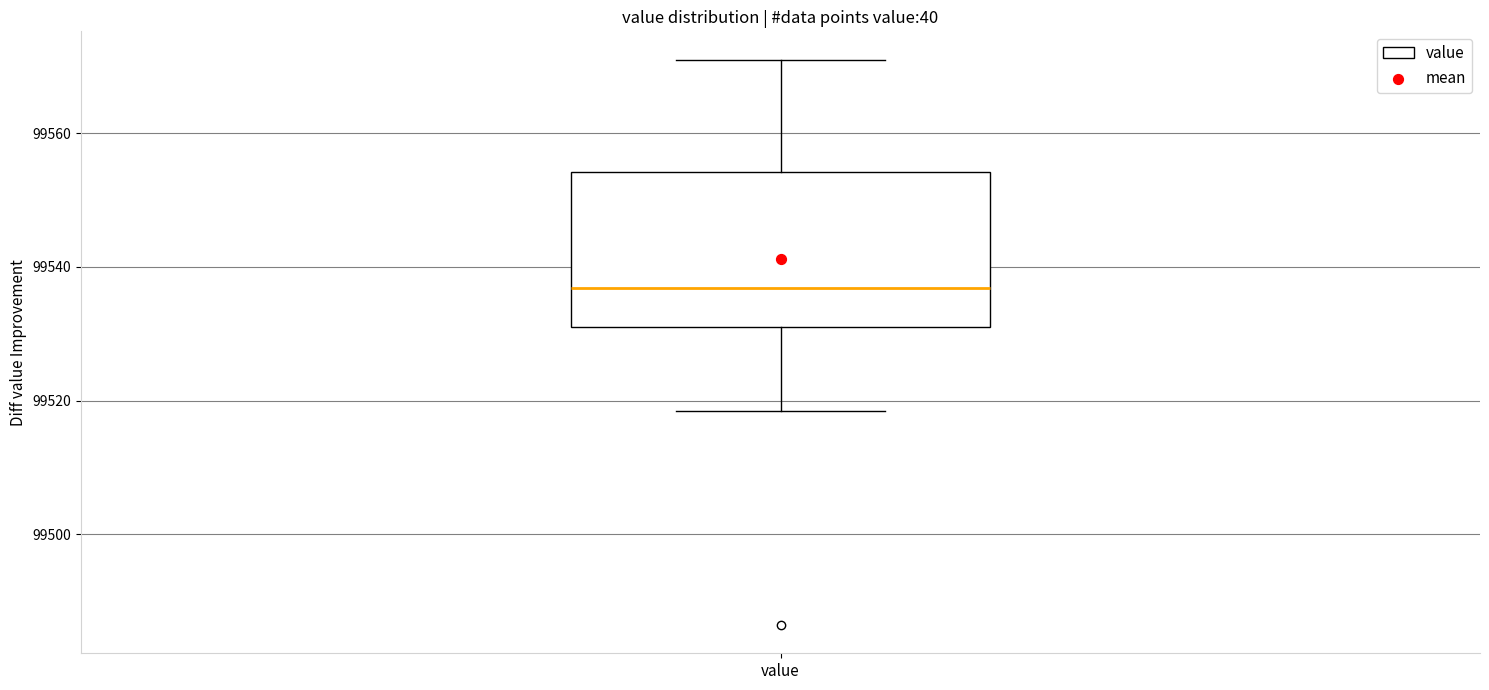

Where does the upper whisker of the box for value end on the y-axis? The values are not printed on the chart, so give them approximately, as read against the axis.

99572